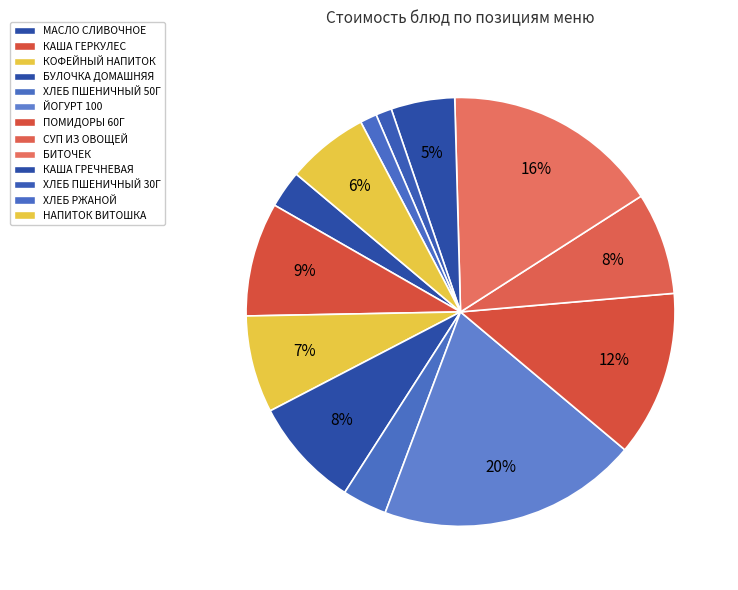

Which category has the biggest portion of the pie?

ЙОГУРТ 100